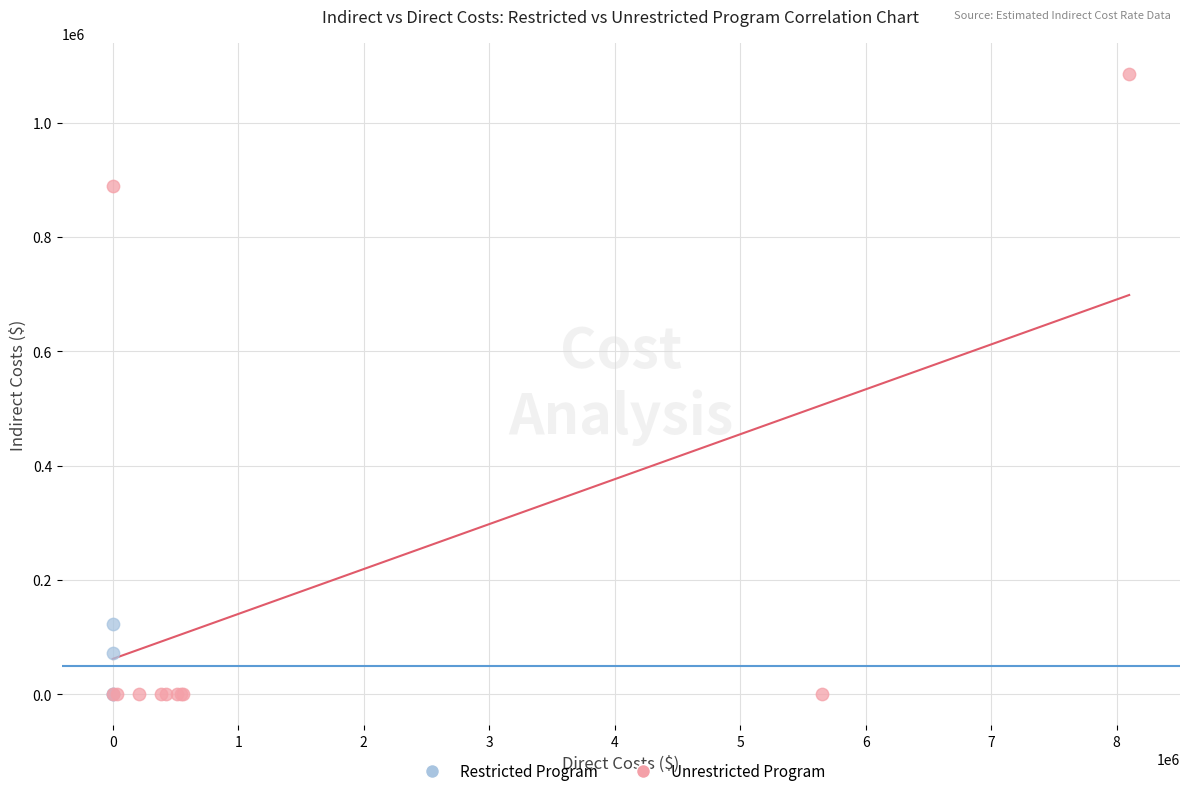

Which series has the largest Y range (max minus min)?

Unrestricted Program